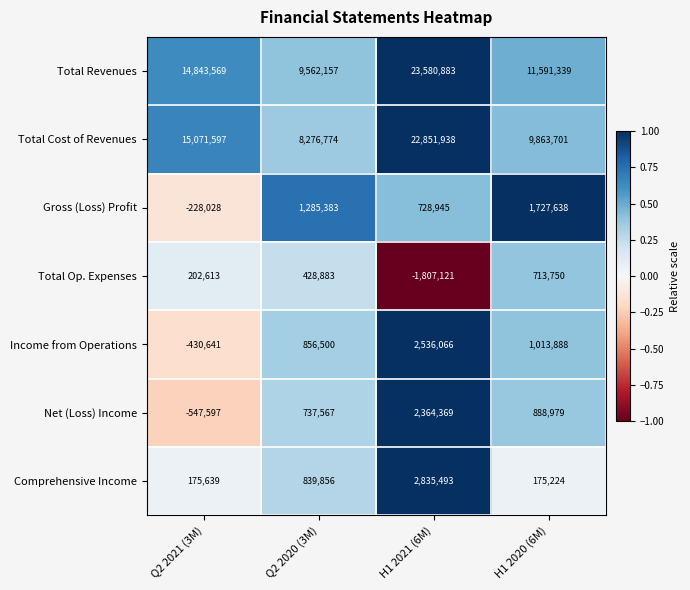

What value does the Total Revenues series have at Q2 2020 (3M), to the nearest 50?

9562150